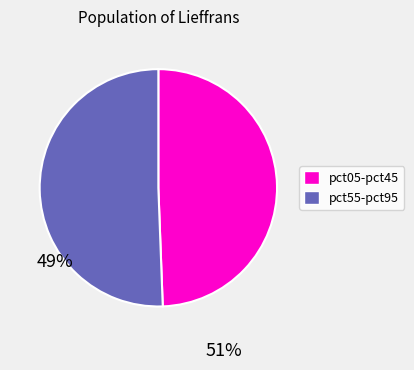

Does any single category account for the majority?

Yes